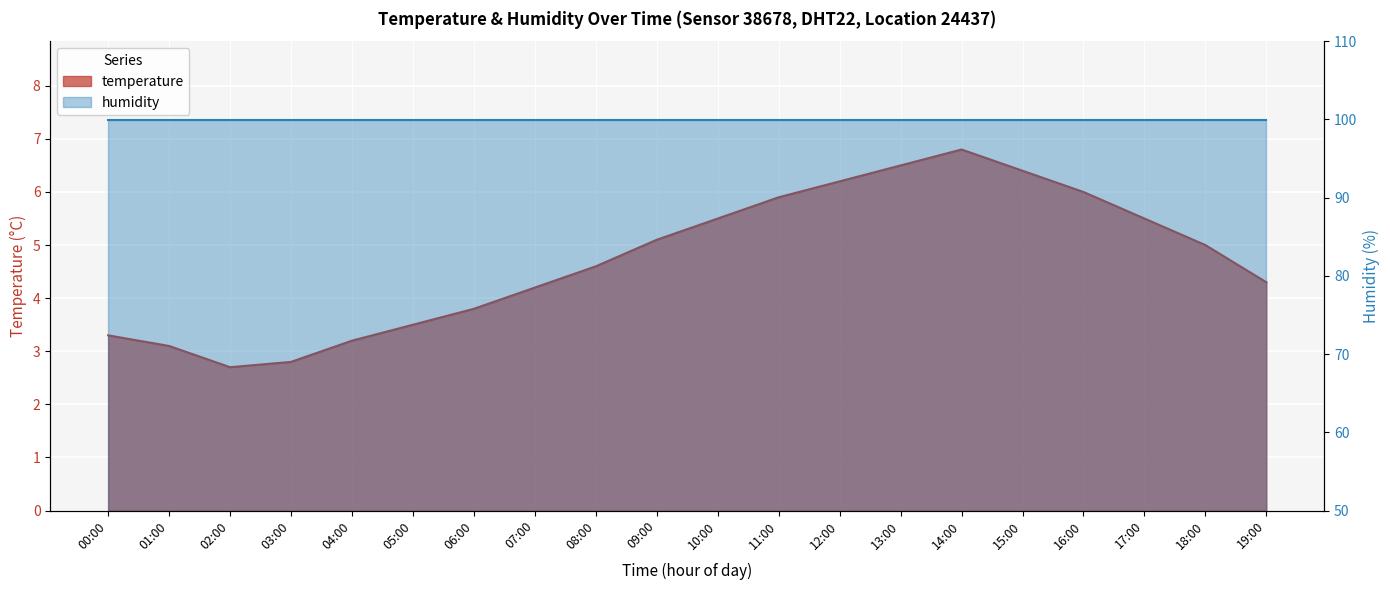

What is the minimum value shown in the chart?

2.7